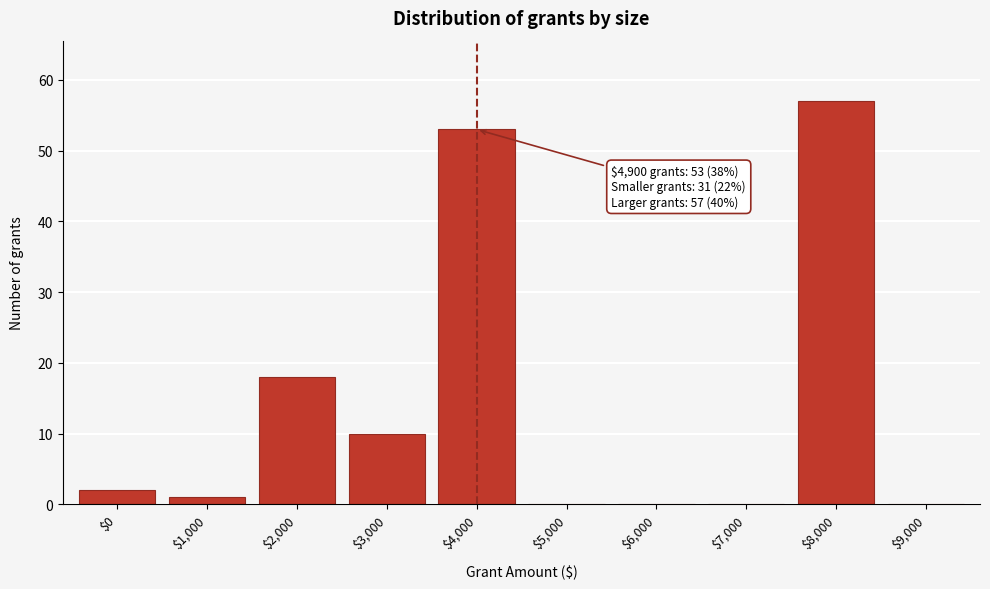

True or false: the data shows 57 at $8,000.

True